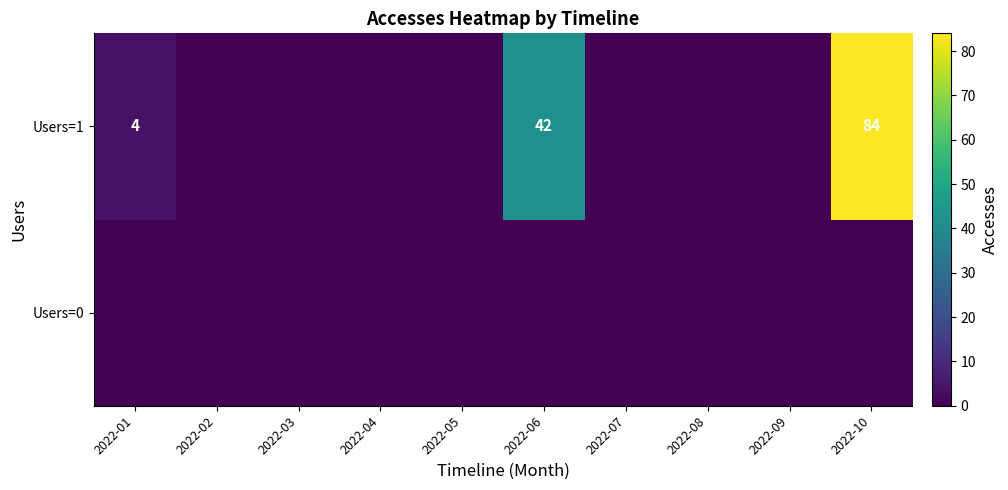

The Users=1 series shows 7 at 2022-01. True or false?

False